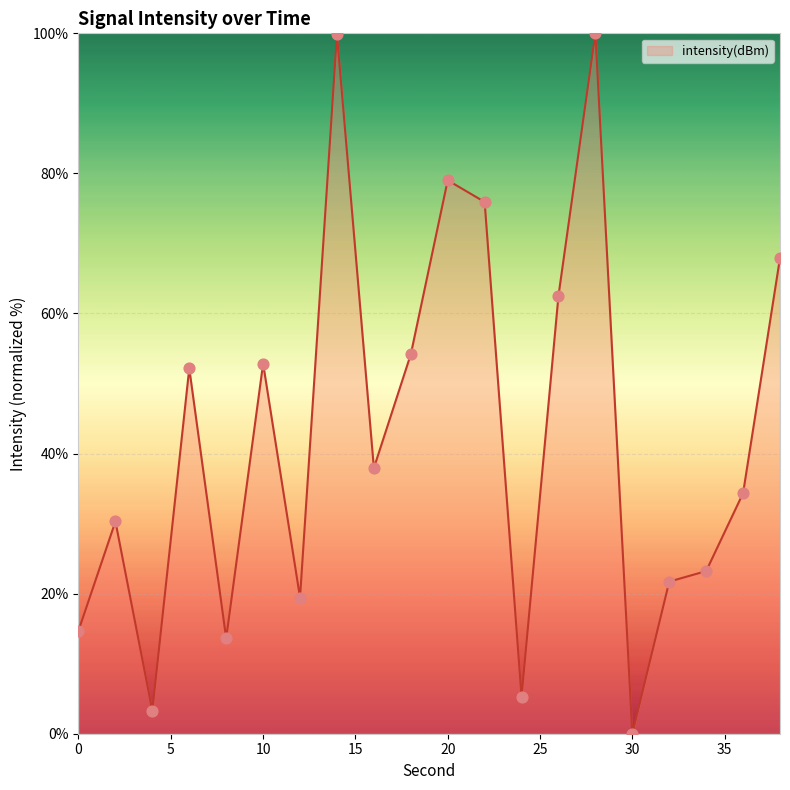

What is the difference between the maximum and minimum values?

100.0